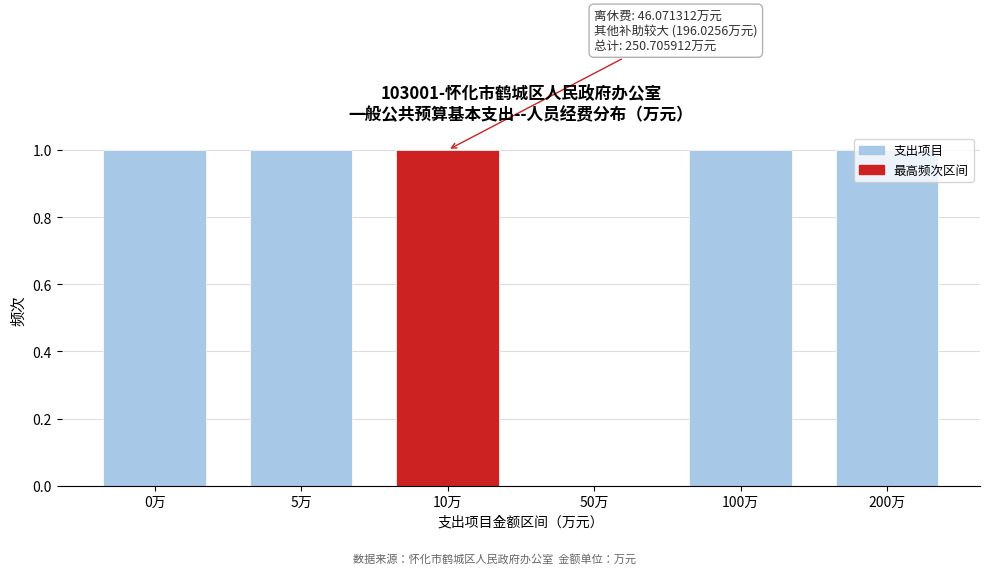

Is it true that the value at 5万 is 1?

True